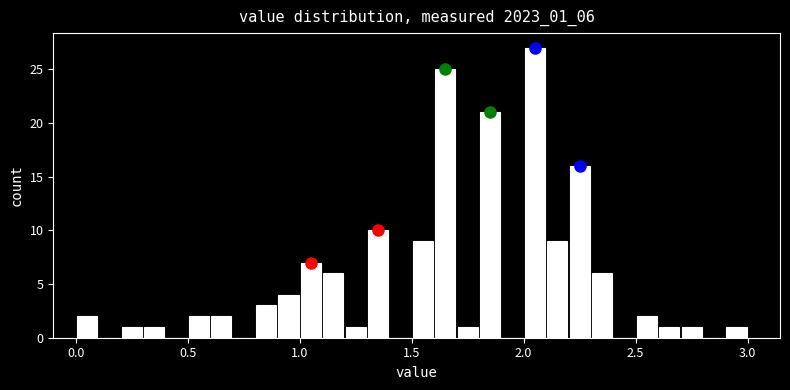

Read against the x-axis, roughly where is the centre of the tallest bar?

2.05